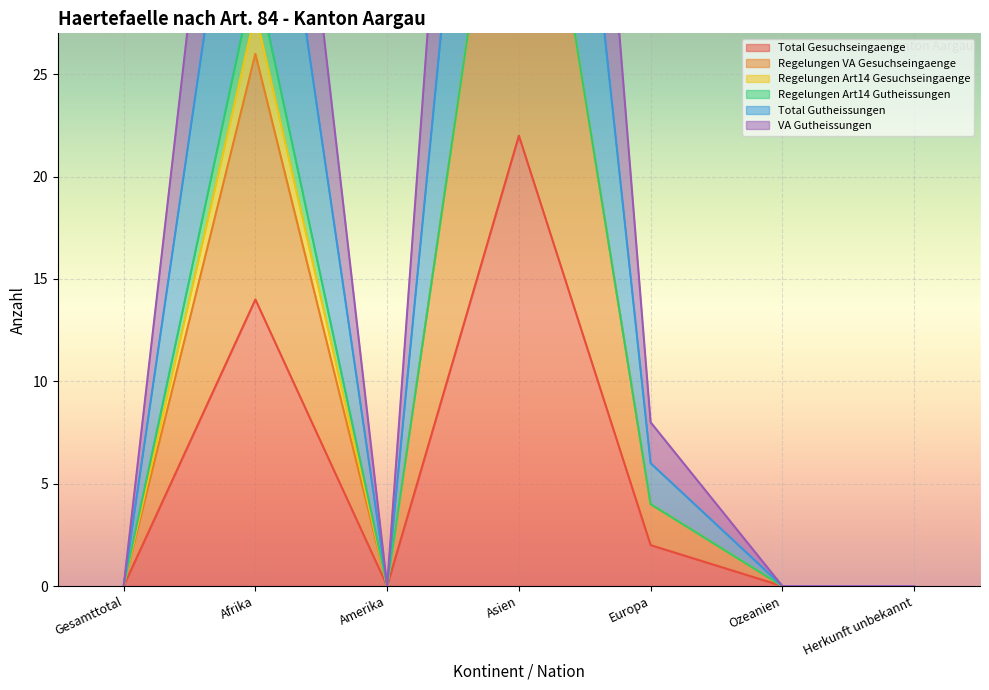

Which series has the largest total across all categories?

VA Gutheissungen